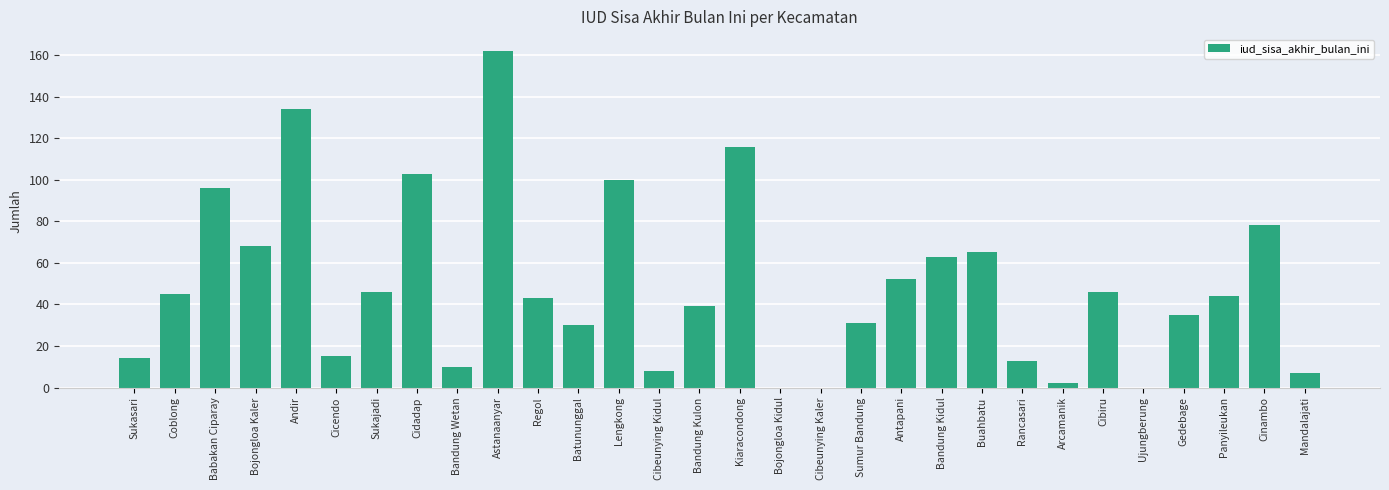

Which has a higher value, Panyileukan or Sumur Bandung?

Panyileukan